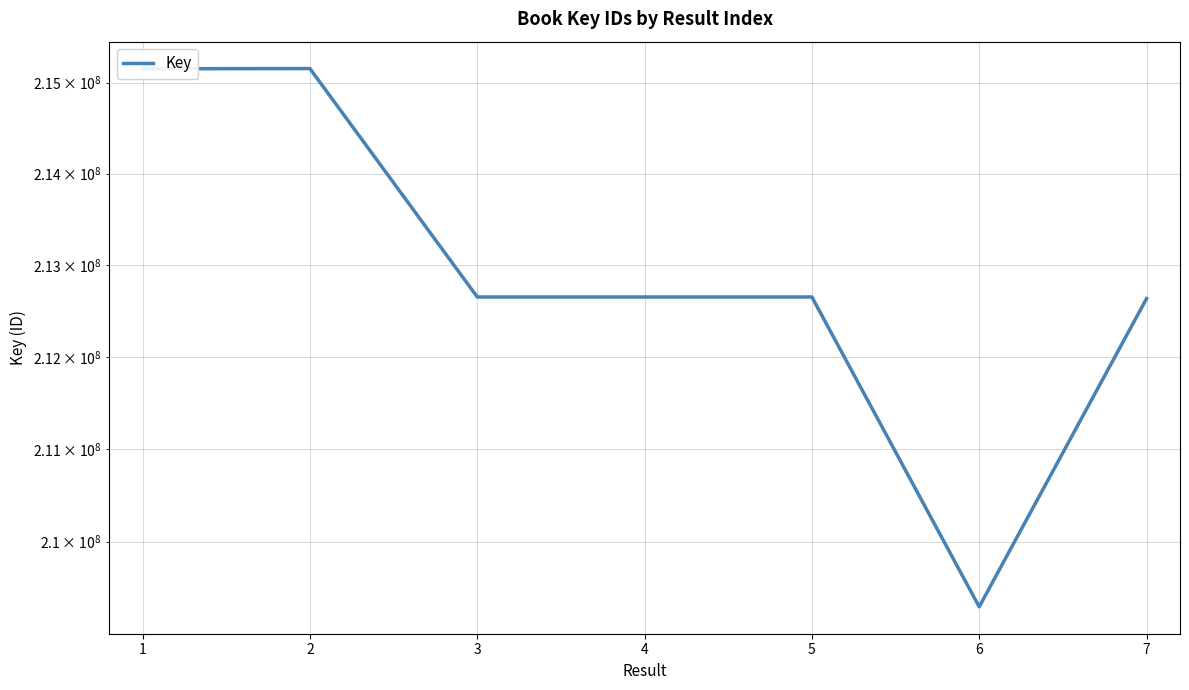

What is the approximate value at 1, to the nearest 100?

215154300